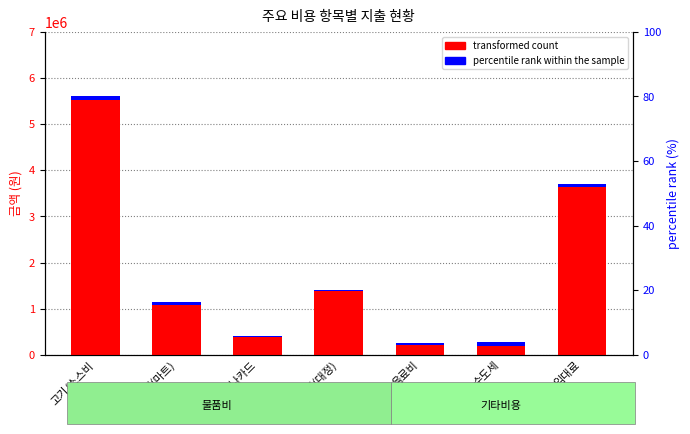

Rank the series by their maximum value, from highest to lowest.

transformed count, percentile rank within the sample